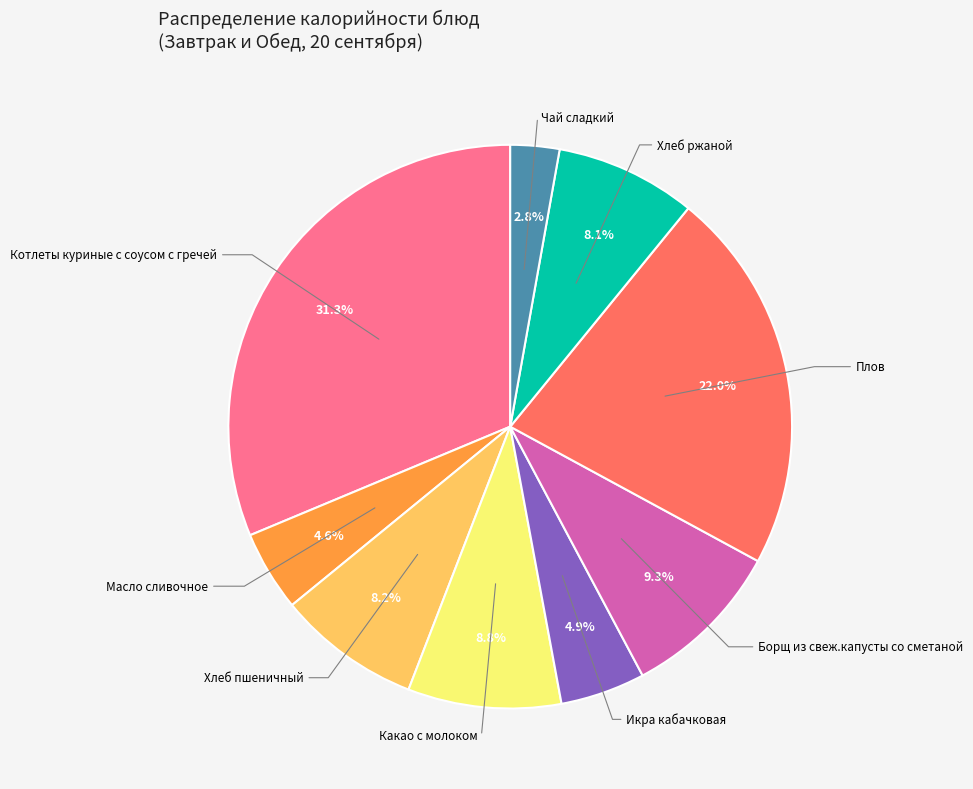

Is there any slice that represents more than half of the pie?

No